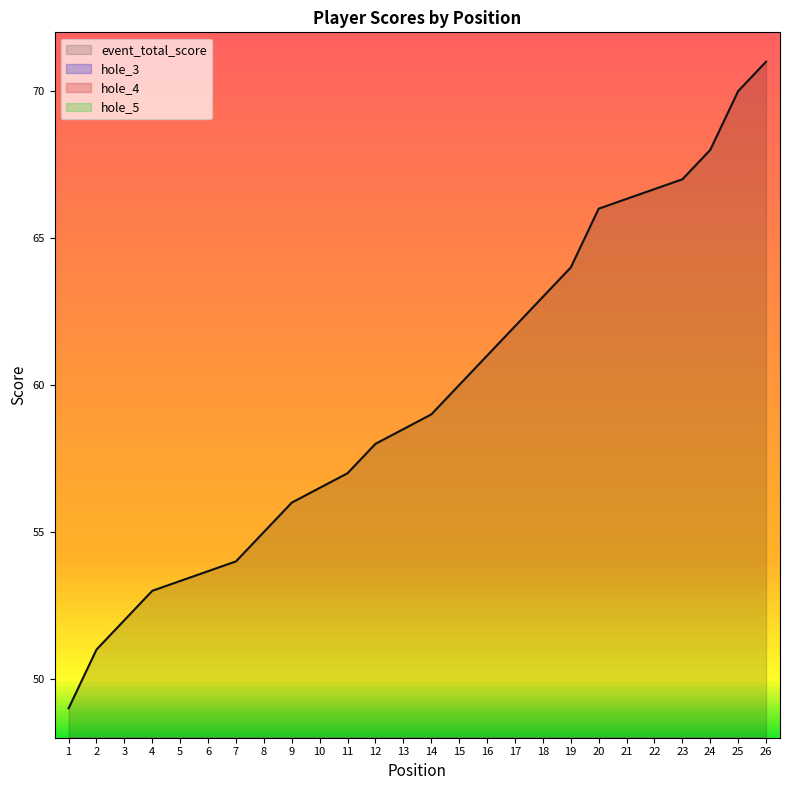

Between 4 and 9, which series saw the biggest shift?

event_total_score